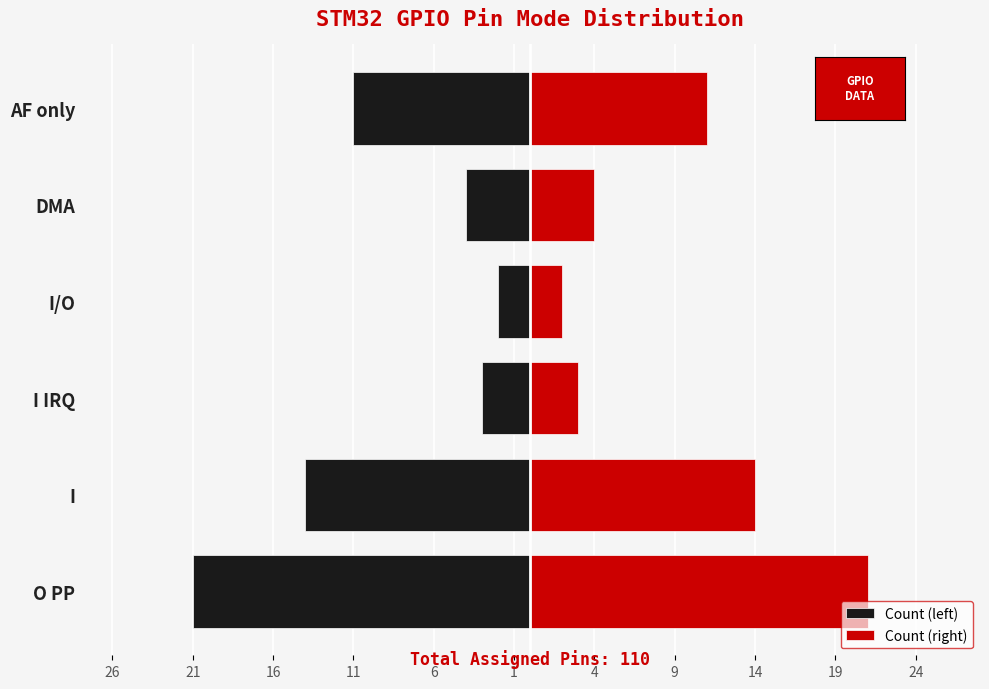

How many bars are there in total?

12